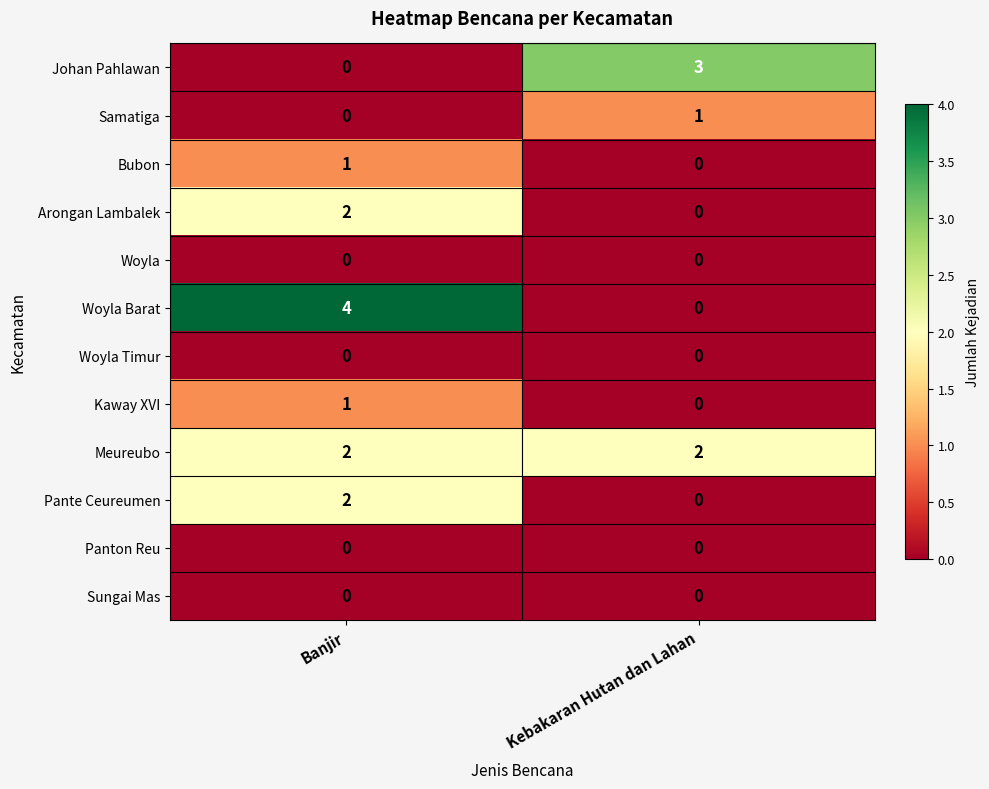

At which label does Johan Pahlawan reach its peak?

Kebakaran Hutan dan Lahan